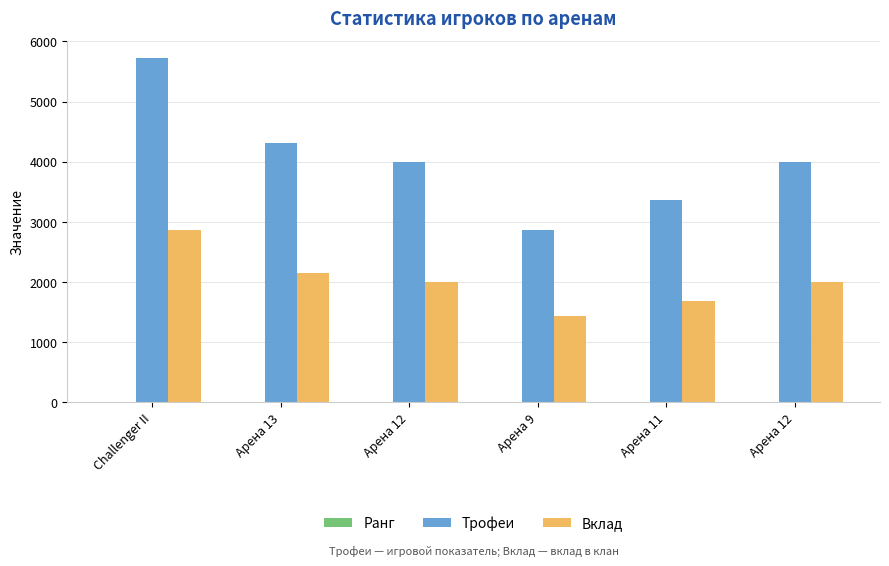

At which category does the chart reach its peak across all series?

Challenger II